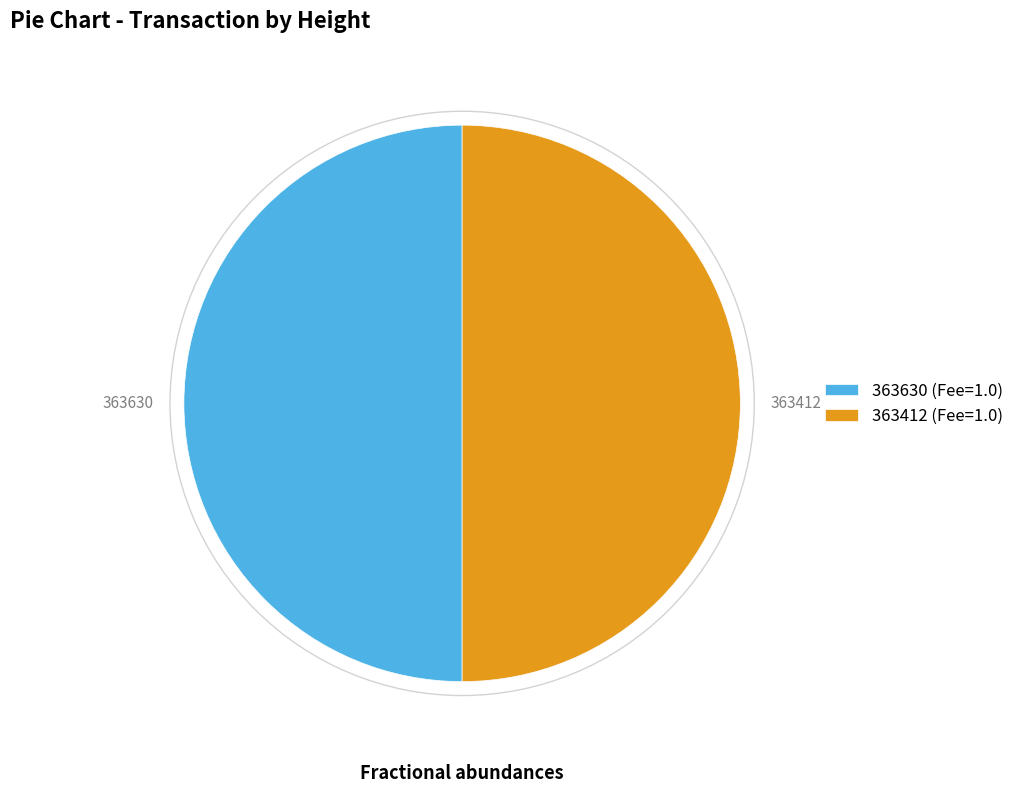

How many slices are in this pie chart?

2